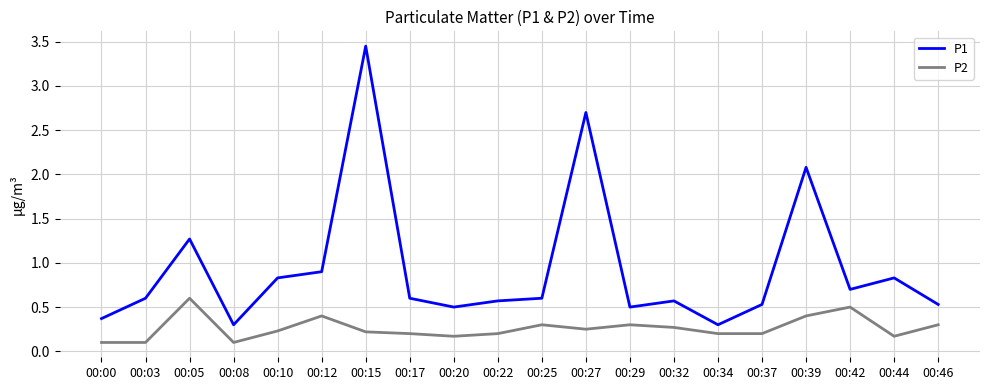

What is the sum of the P1 values at 00:17 and 00:44?

1.4